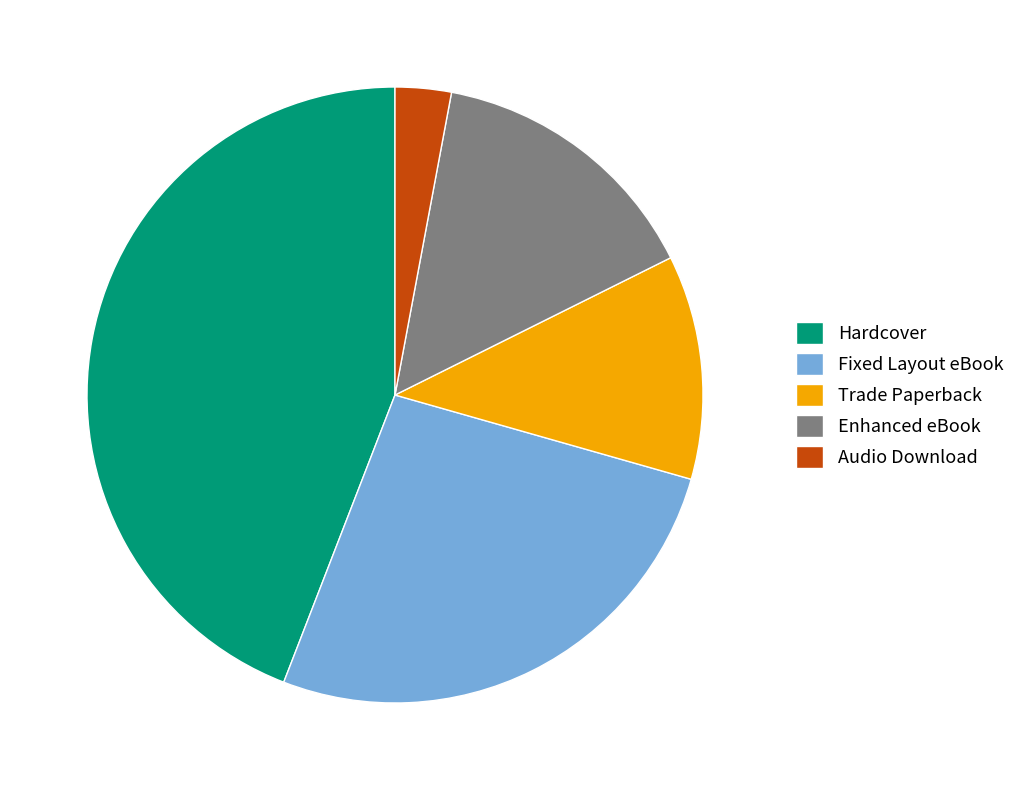

True or false: Enhanced eBook accounts for 15% of the total.

True